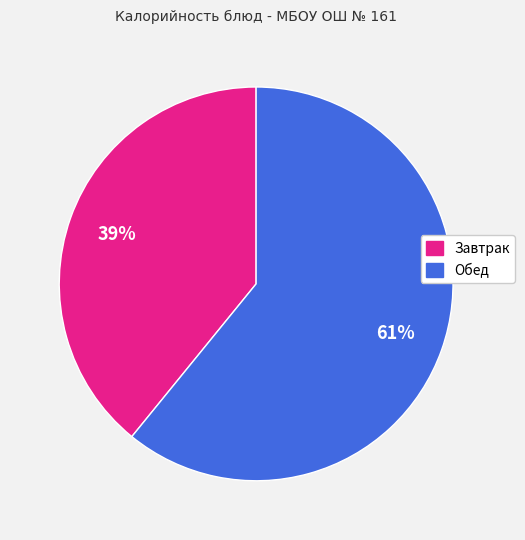

To the nearest percent, what is the average slice percentage?

50%